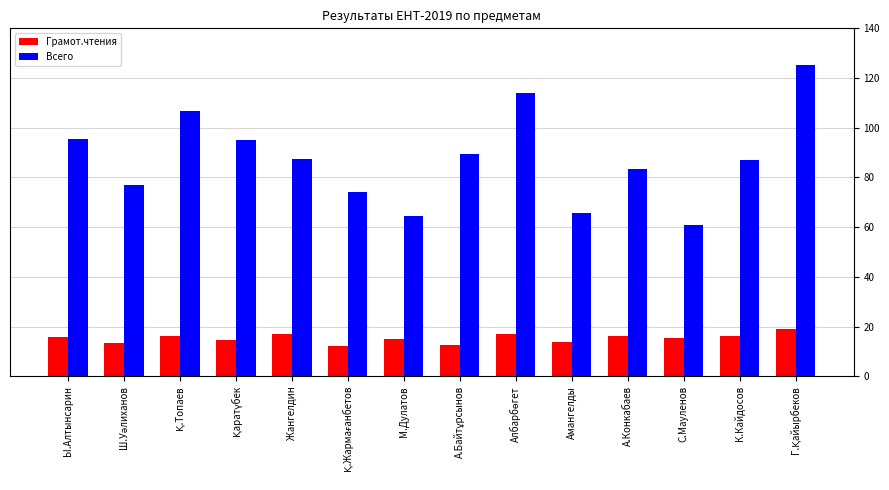

Where does the Всего series first go above 87?

Ы.Алтынсарин